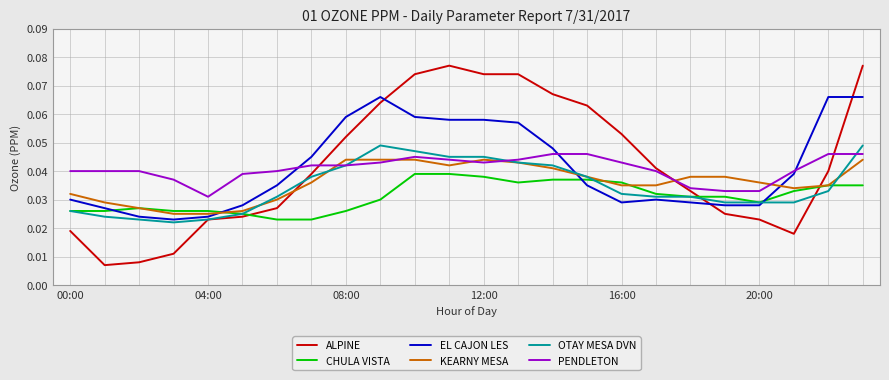

After their last crossing, which series has the higher values: KEARNY MESA or PENDLETON?

PENDLETON